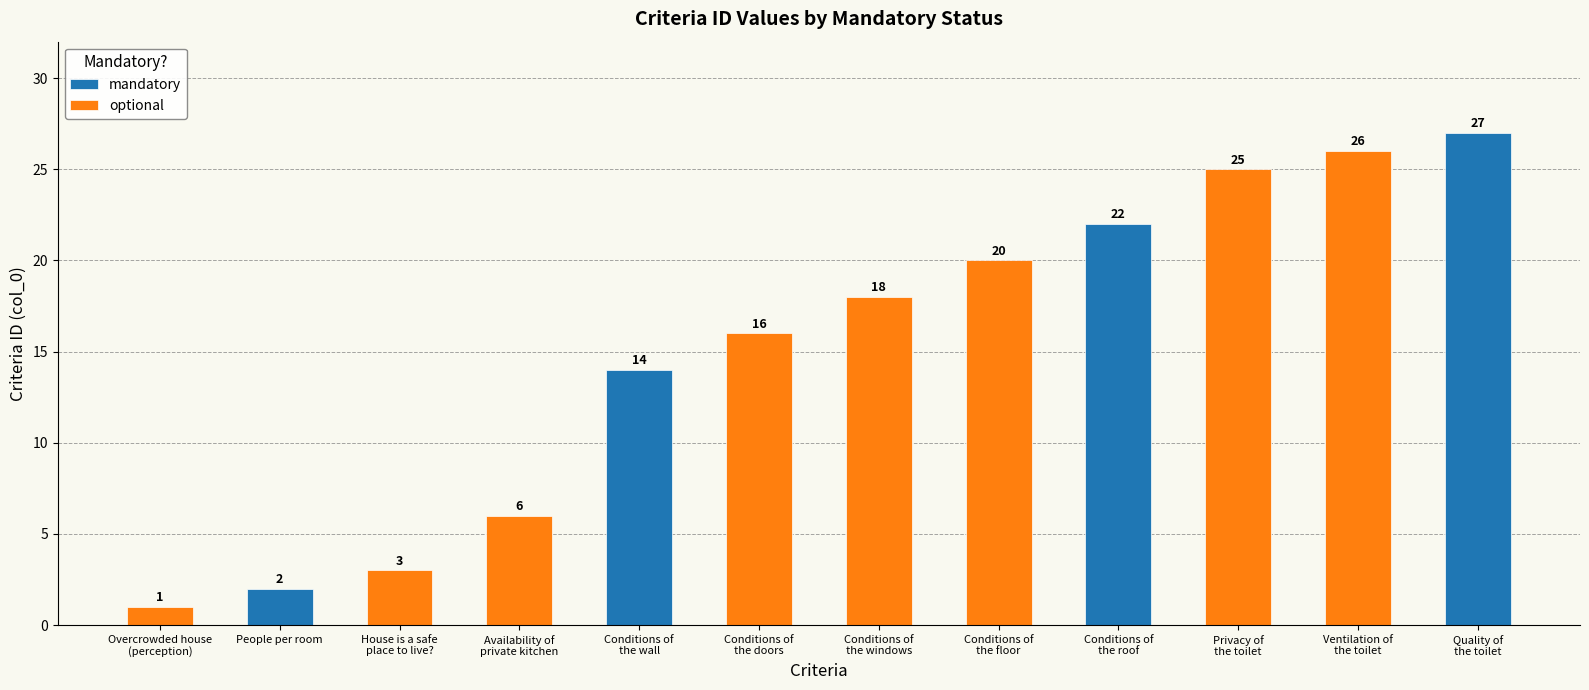

Between House is a safe
place to live? and Conditions of
the doors, which is larger?

House is a safe
place to live?